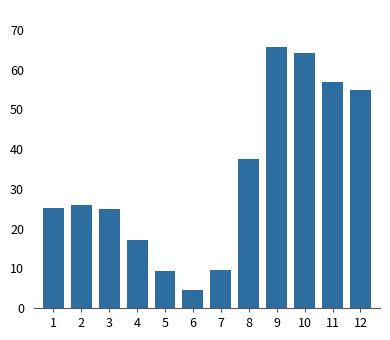

What is the value of the 3rd bar from the left?

24.9